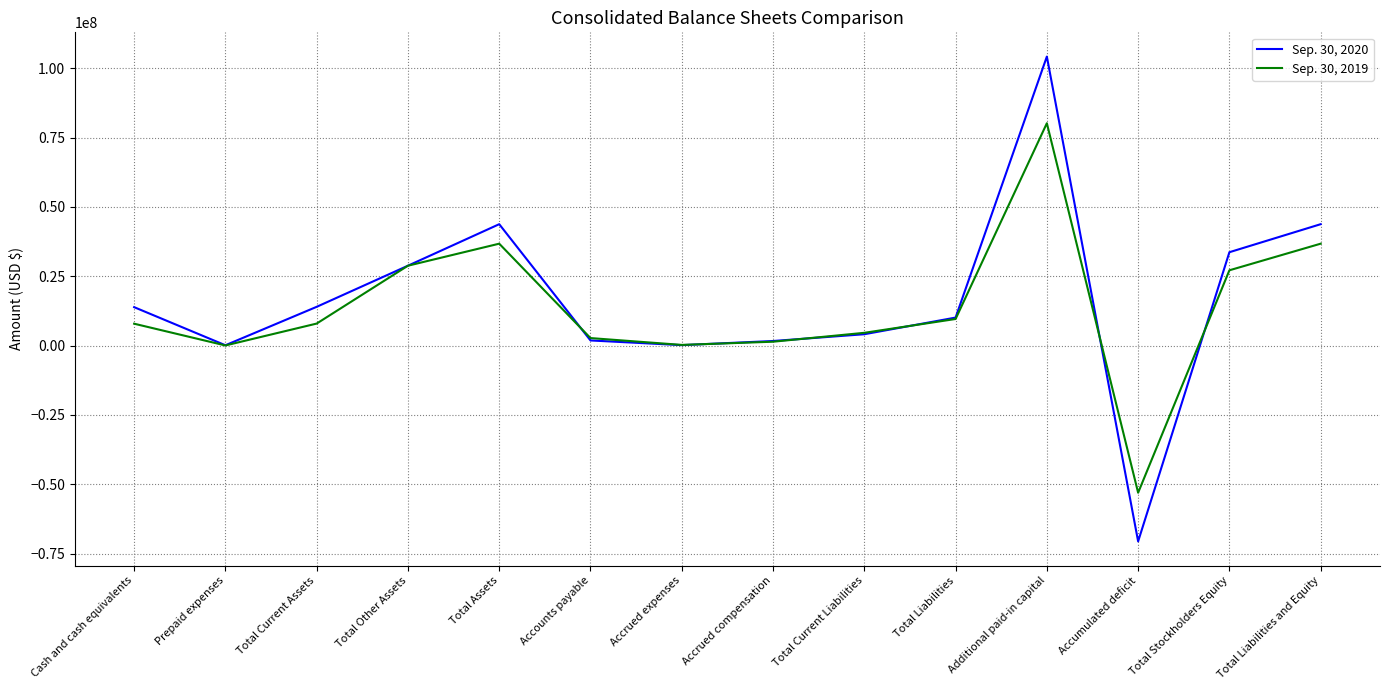

At which category is the sum across all series the highest?

Additional paid-in capital